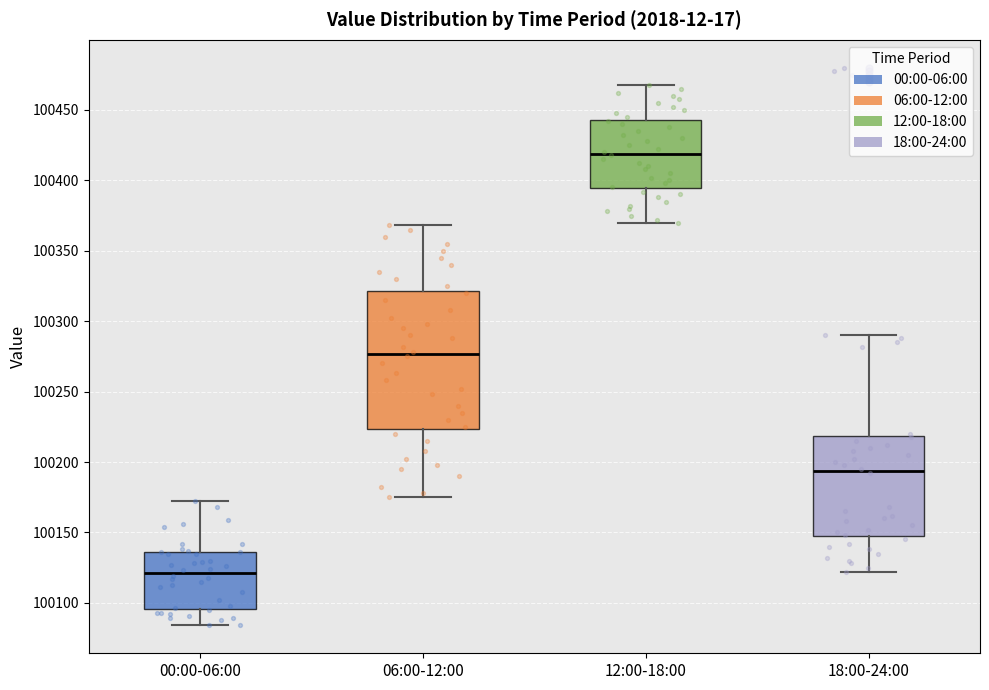

Reading left to right, transcribe this box plot: for each box, give where its median line is, the range the box spans, and where its two whiskers end, as read against the y-axis. The values are not printed on the chart, so give them approximately, as read against the axis.

00:00-06:00: median 100120, box 100095 to 100135, whiskers 100085 to 100170
06:00-12:00: median 100275, box 100225 to 100320, whiskers 100175 to 100370
12:00-18:00: median 100420, box 100395 to 100445, whiskers 100370 to 100470
18:00-24:00: median 100195, box 100145 to 100220, whiskers 100120 to 100290